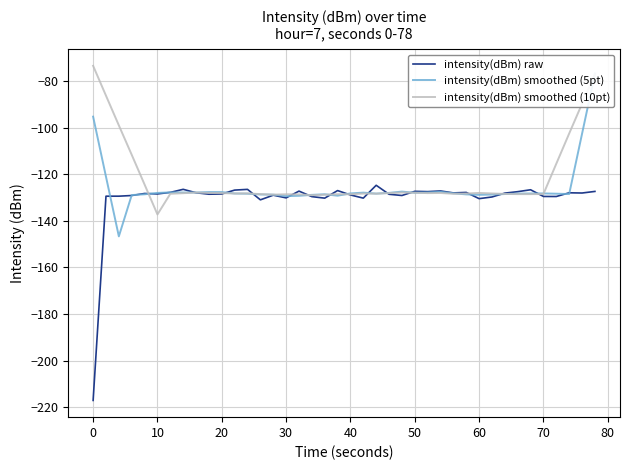

What is the difference between the maximum and minimum values in the intensity(dBm) smoothed (5pt) series?

70.0